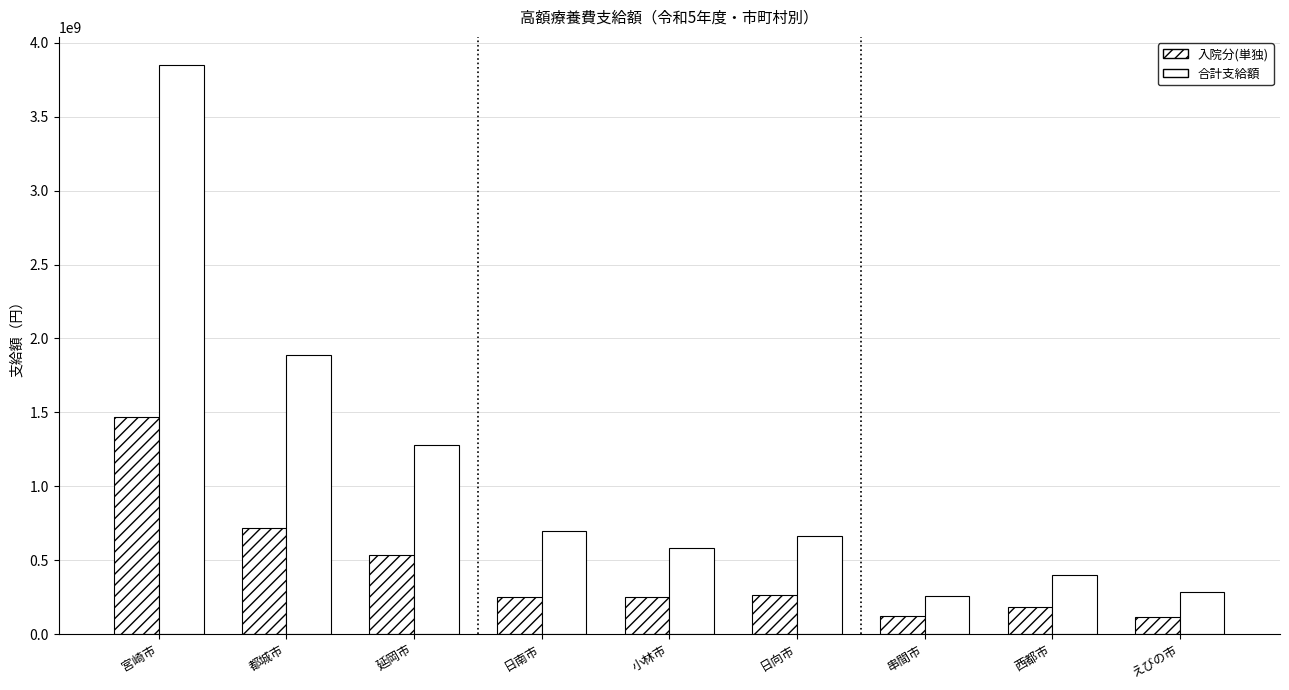

What is the total value across all series at えびの市?

399075139